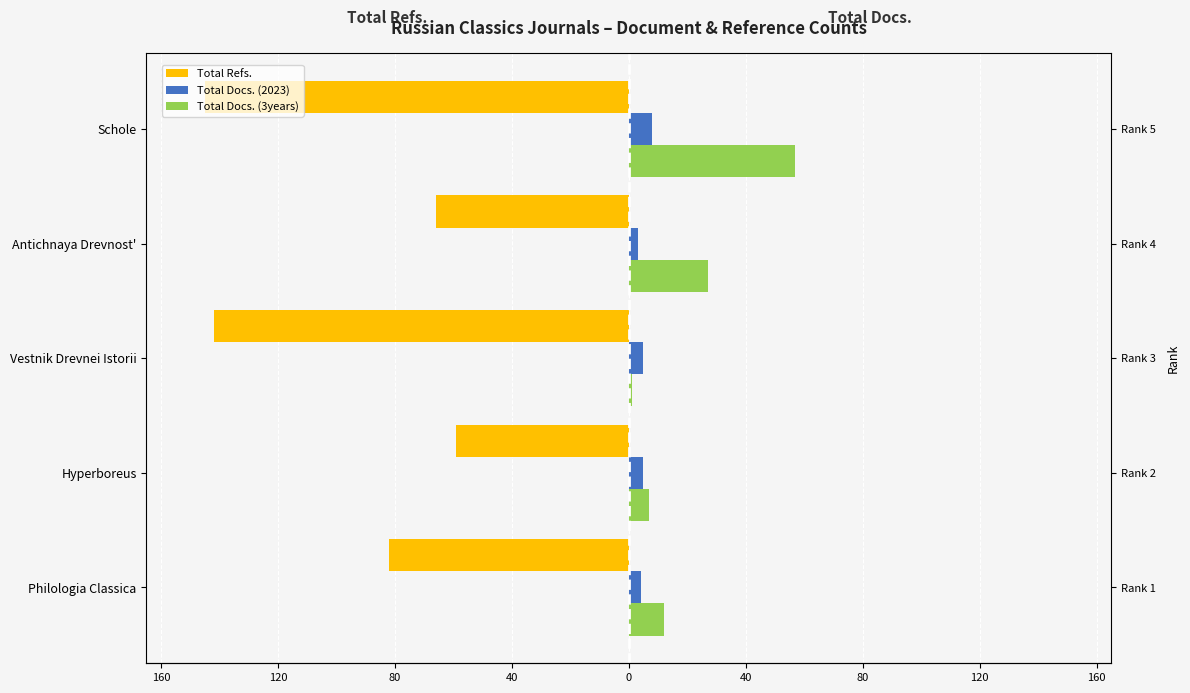

What is the value of the Total Docs. (3years) bar at the 3rd from the left?

1